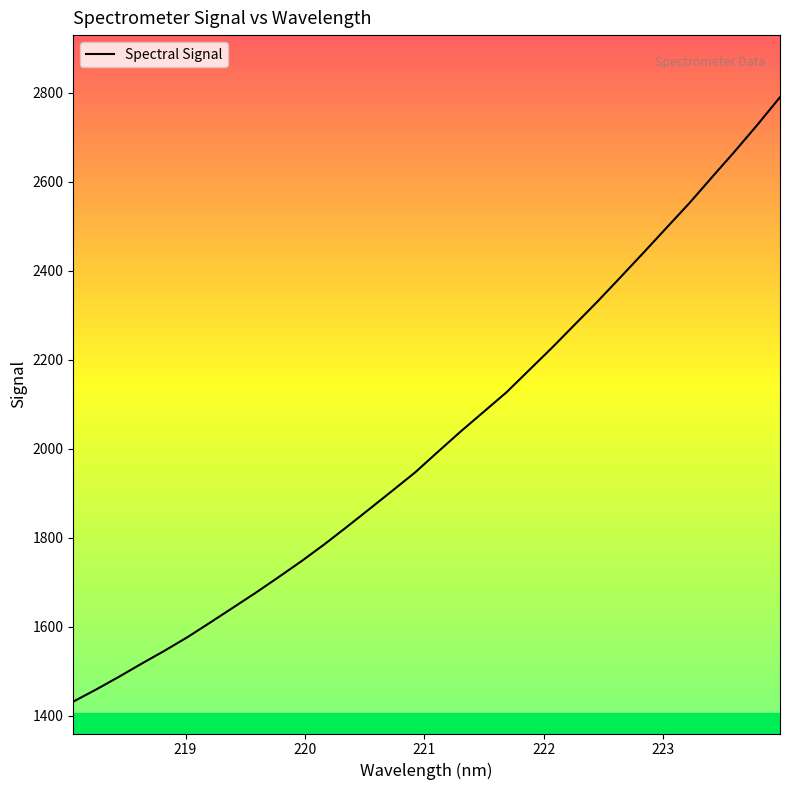

What is the smallest value displayed?

1432.2